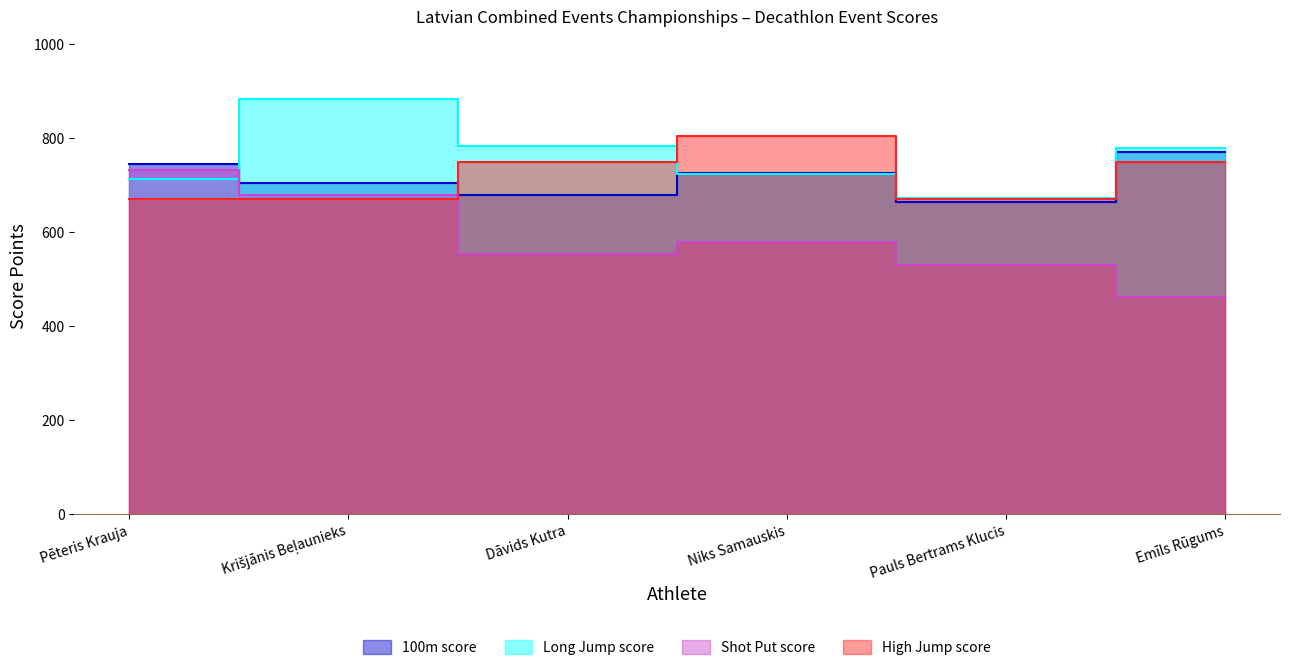

What is the minimum value shown in the chart?

462